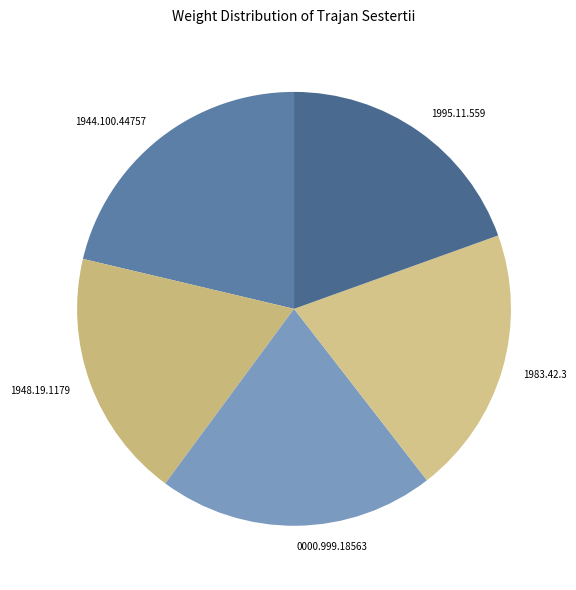

How many slices are in this pie chart?

5